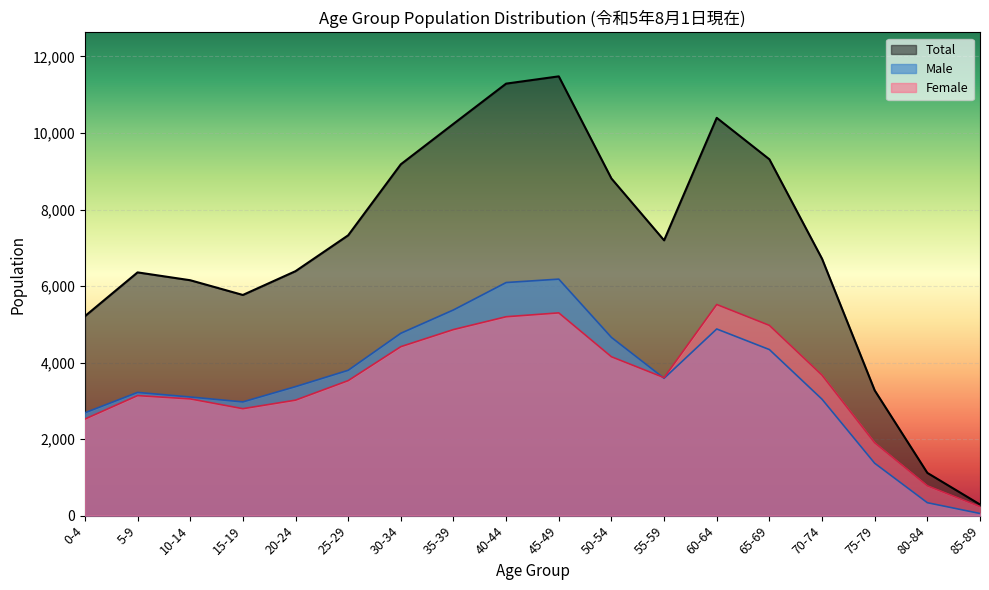

Is the value of Female at 0-4 greater than the value of Male at 0-4?

No